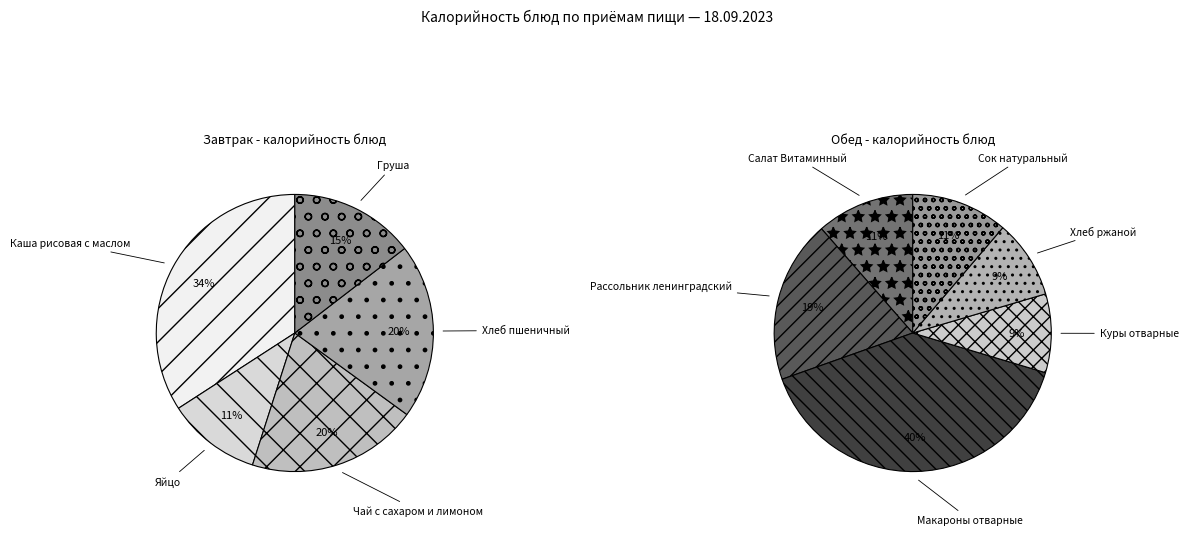

How many slices are in this pie chart?

11